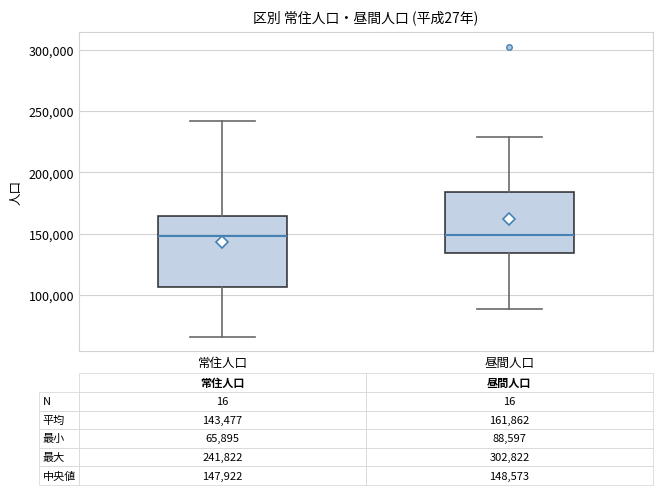

Comparing the boxes themselves (not the whiskers), which one is the tallest?

常住人口